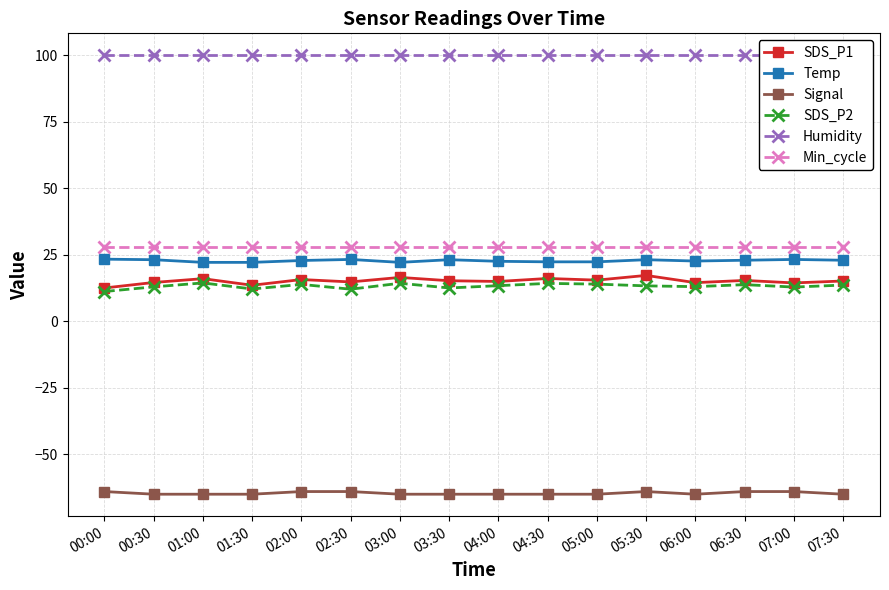

True or false: SDS_P2 and Humidity intersect in this chart.

False